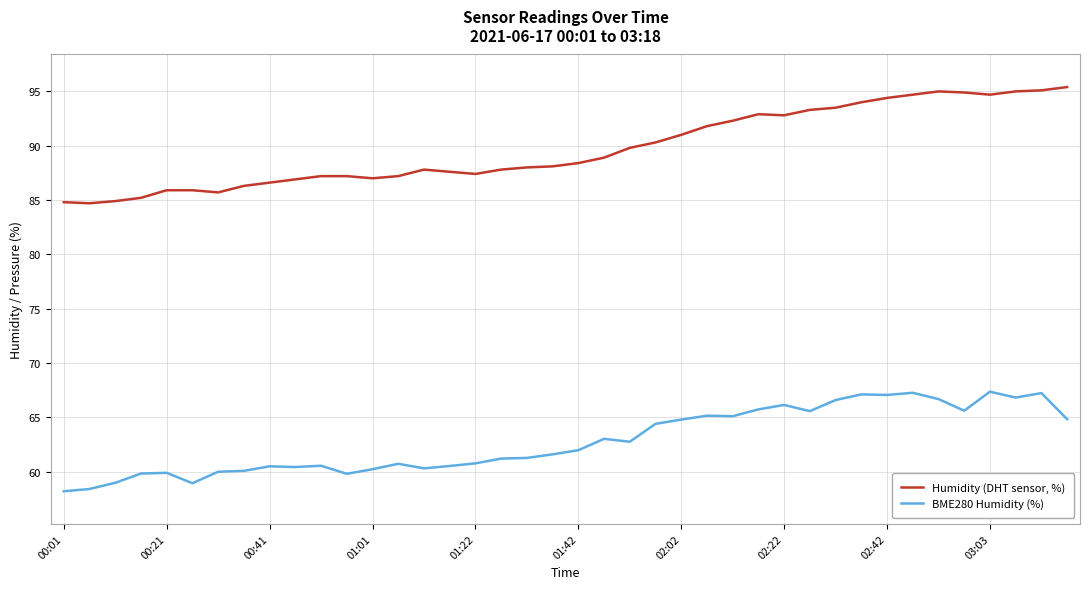

Which series has the largest range (max minus min)?

Humidity (DHT sensor, %)